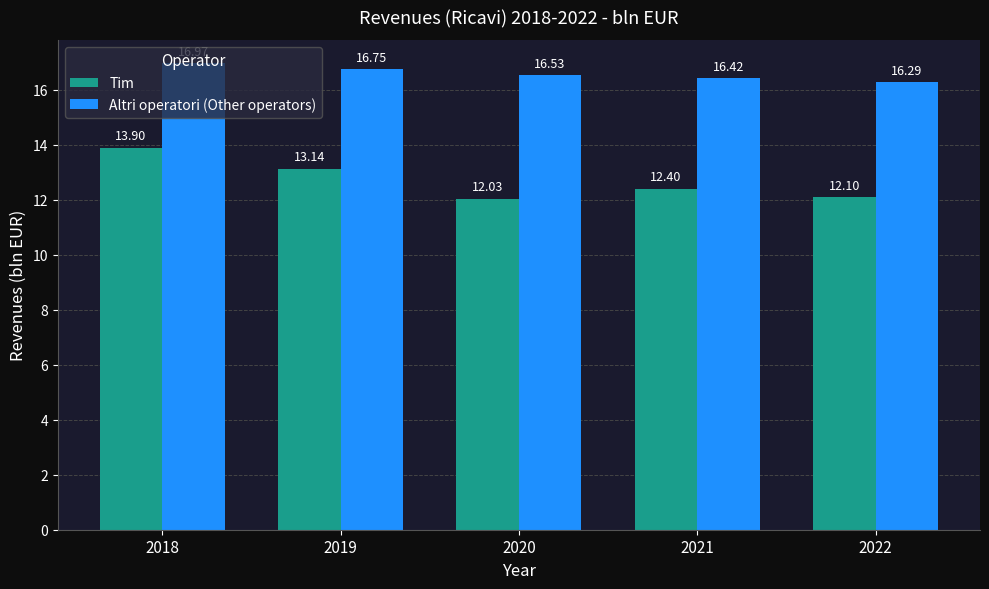

Which series has the largest range (max minus min)?

Tim